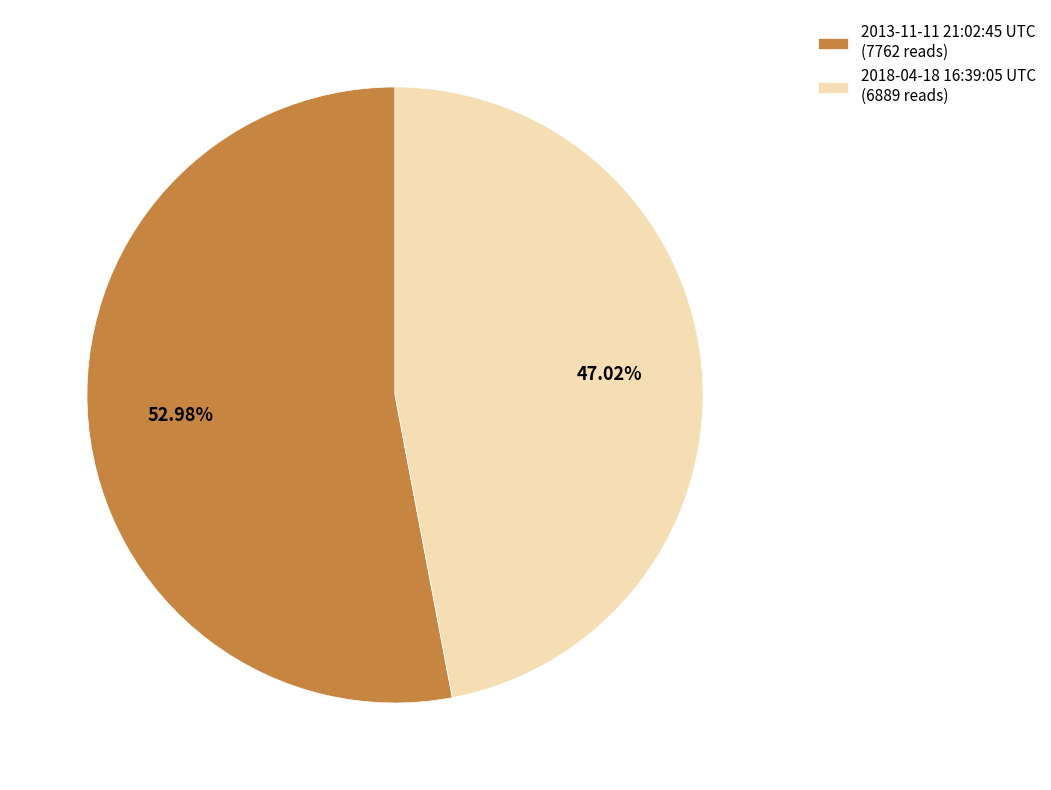

Rank the categories by value from lowest to highest.

2018-04-18 16:39:05 UTC, 2013-11-11 21:02:45 UTC